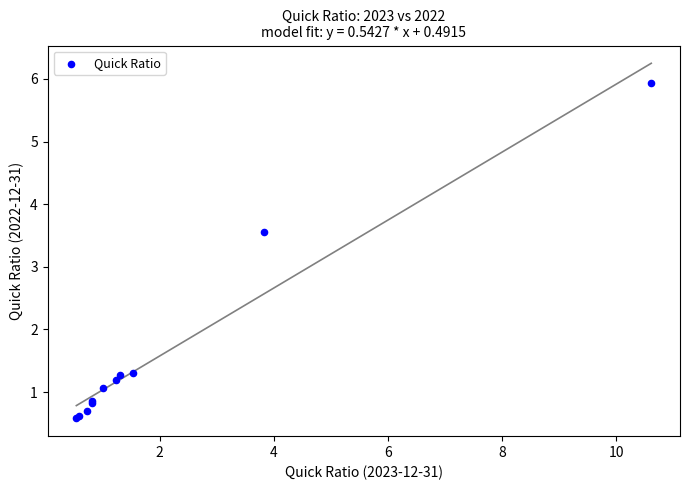

What Y value in the scatter plot is closest to 3?

3.6